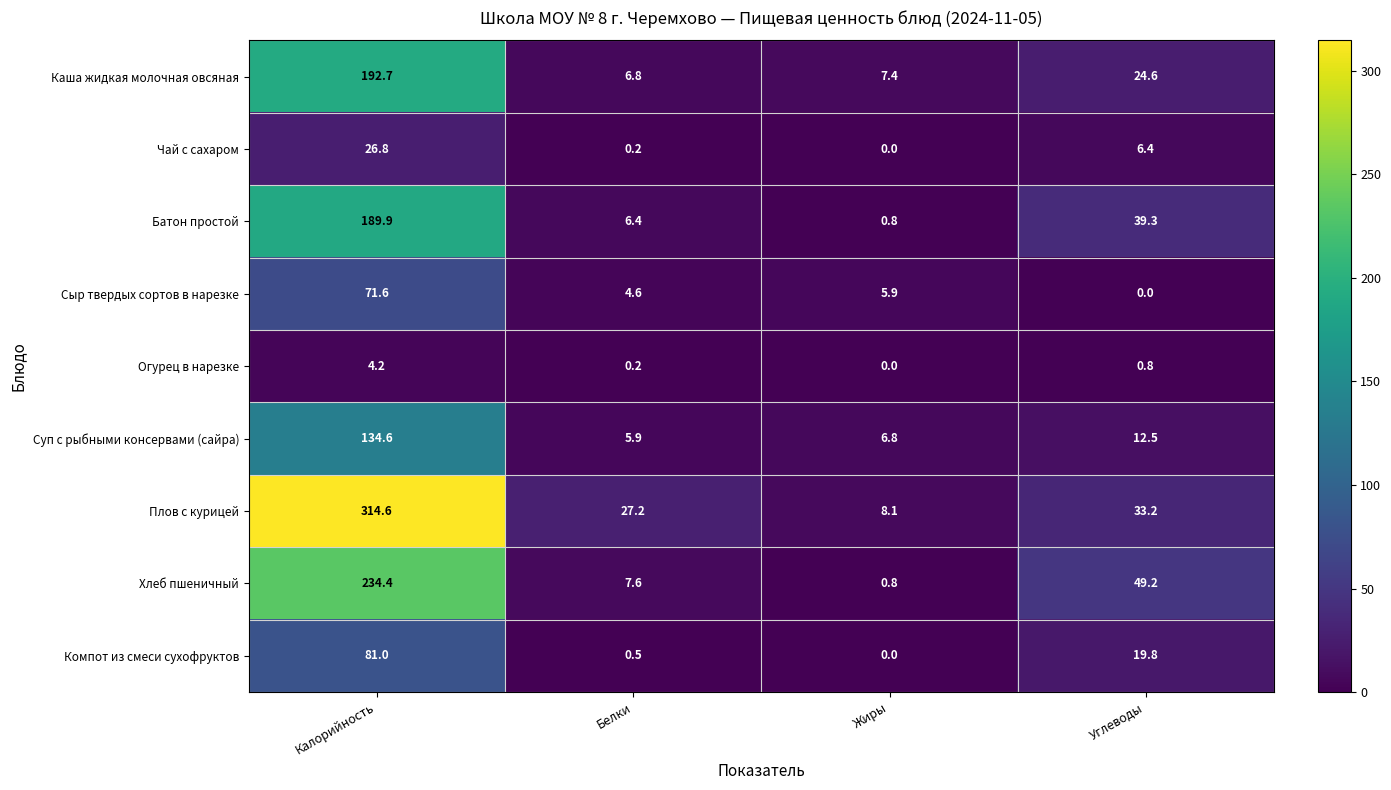

At which label does Суп с рыбными консервами (сайра) first exceed 12?

Калорийность